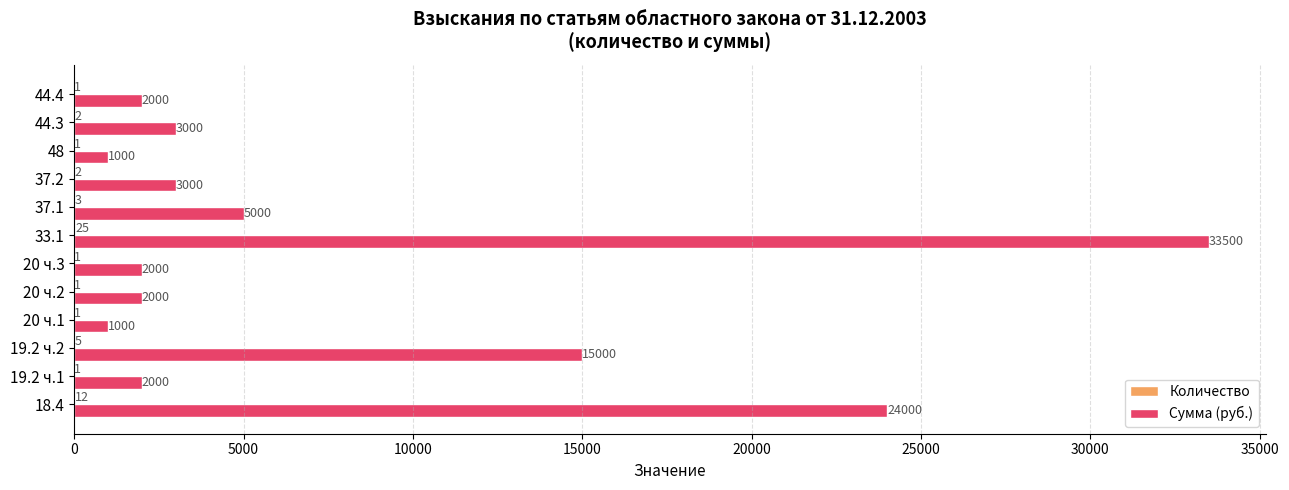

The Сумма (руб.) series shows 2000 at 20 ч.2. True or false?

True